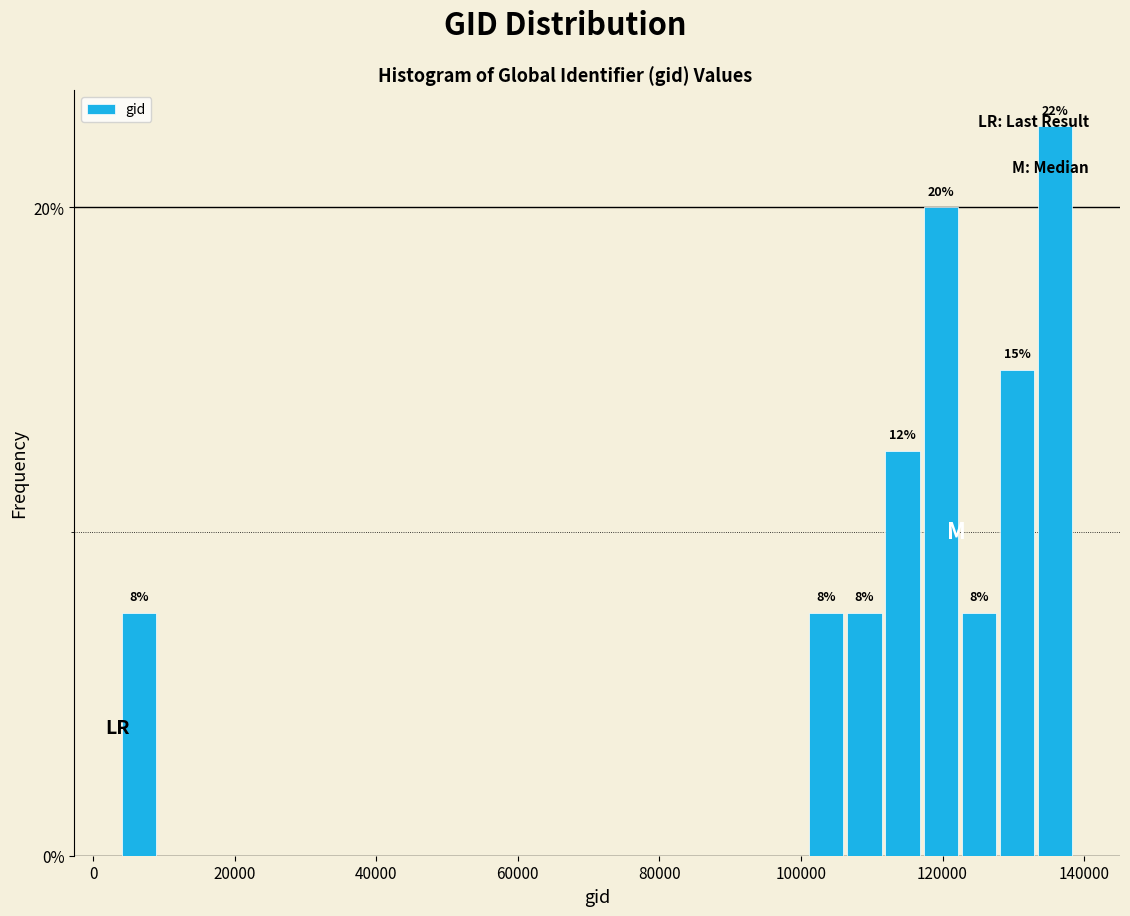

Read against the x-axis, roughly where is the centre of the tallest bar?

136000